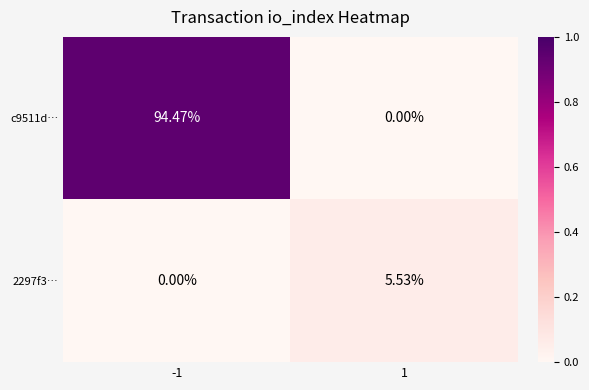

Is the value of c9511d… at 1 greater than the value of 2297f3… at 1?

No